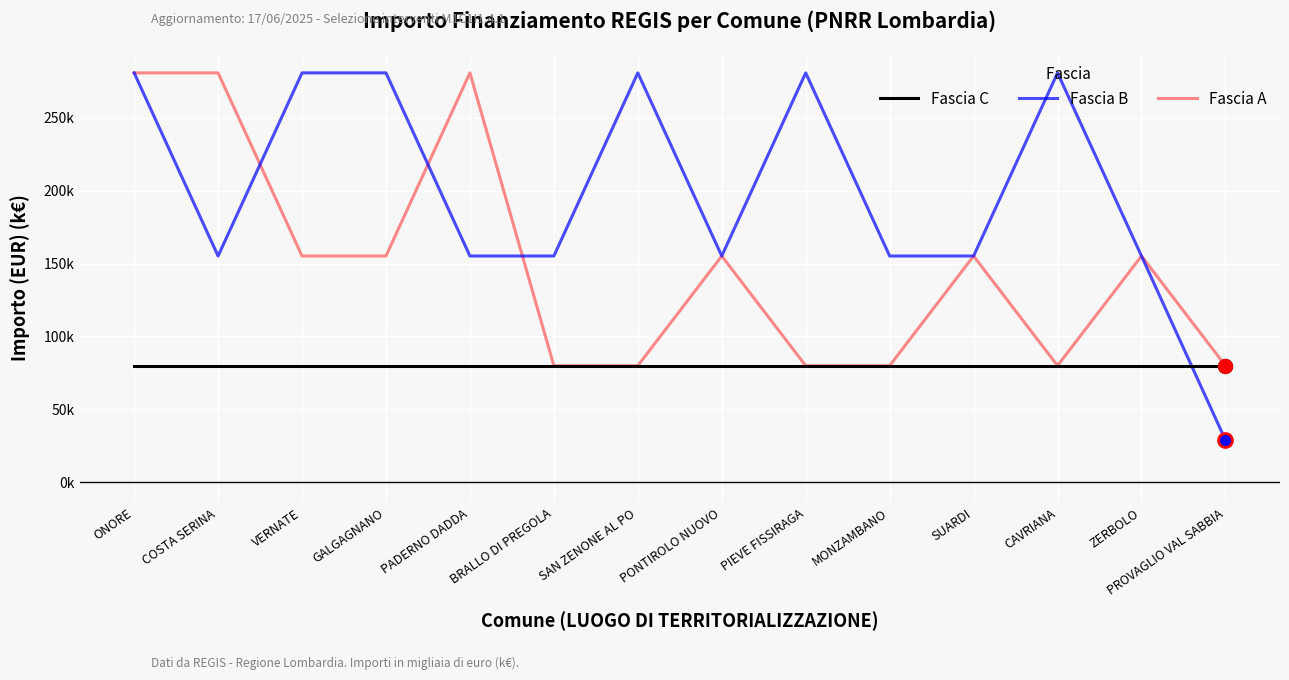

Rank the series at SUARDI from highest to lowest value.

Fascia B, Fascia A, Fascia C